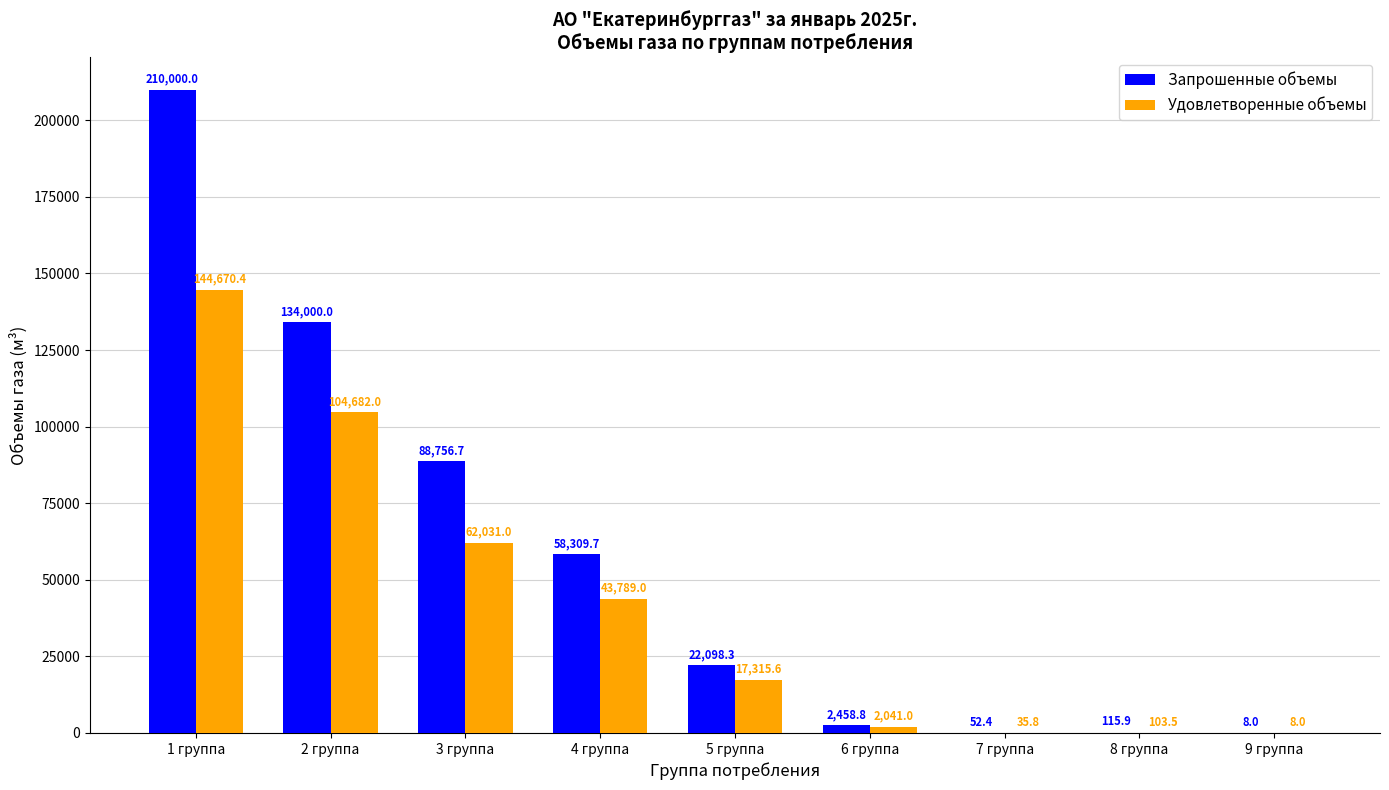

How many data points does each series have?

9